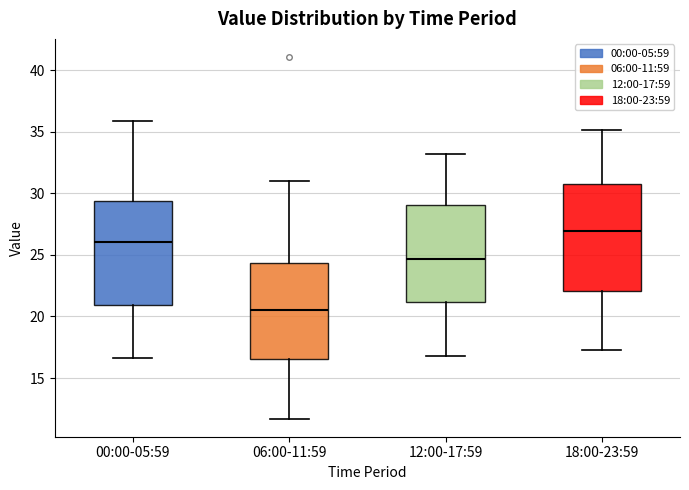

Reading left to right, transcribe this box plot: for each box, give where its median line is, the range the box spans, and where its two whiskers end, as read against the y-axis. The values are not printed on the chart, so give them approximately, as read against the axis.

00:00-05:59: median 26.0, box 21.0 to 29.5, whiskers 16.5 to 36.0
06:00-11:59: median 20.5, box 16.5 to 24.5, whiskers 11.5 to 31.0
12:00-17:59: median 24.5, box 21.0 to 29.0, whiskers 17.0 to 33.0
18:00-23:59: median 27.0, box 22.0 to 30.5, whiskers 17.5 to 35.0